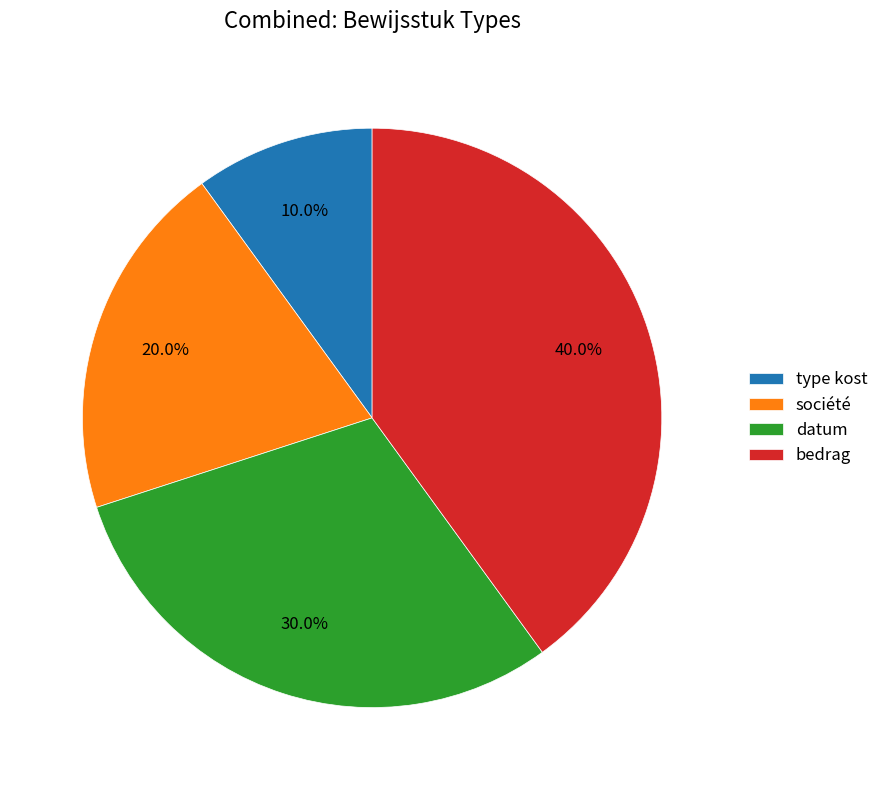

To the nearest percent, what is the average slice percentage?

25%